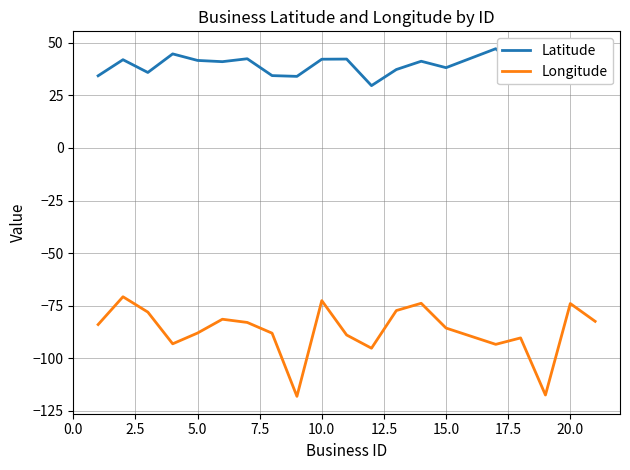

What is the difference between the maximum and minimum values in the Latitude series?

17.6